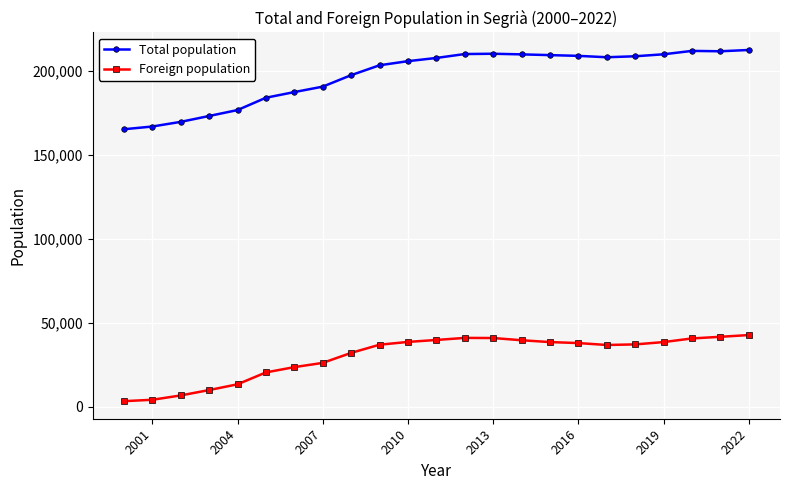

What is the sum of all Total population values?

4537623